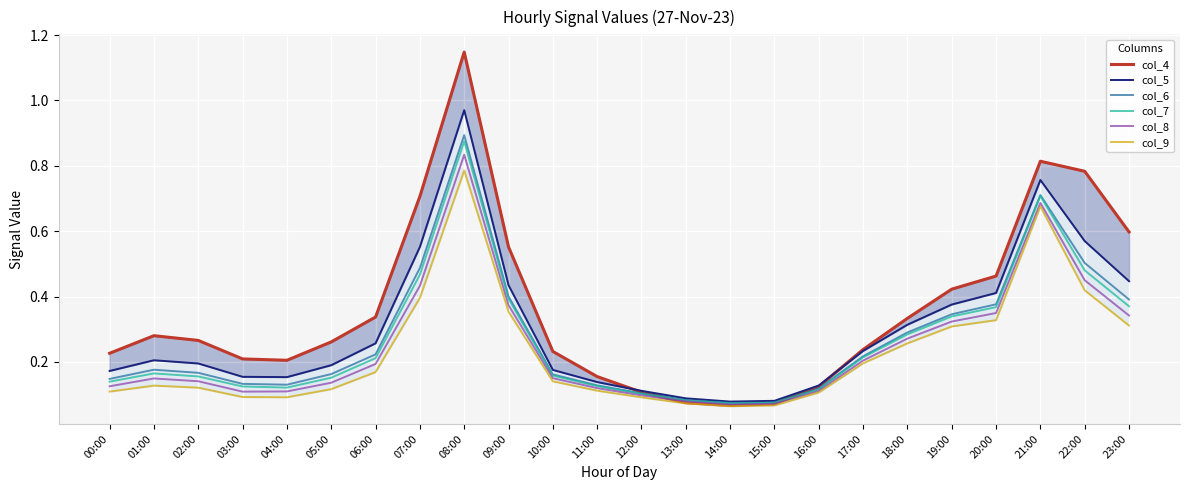

What is the value of the col_6 point at the 22nd from the left?

0.7